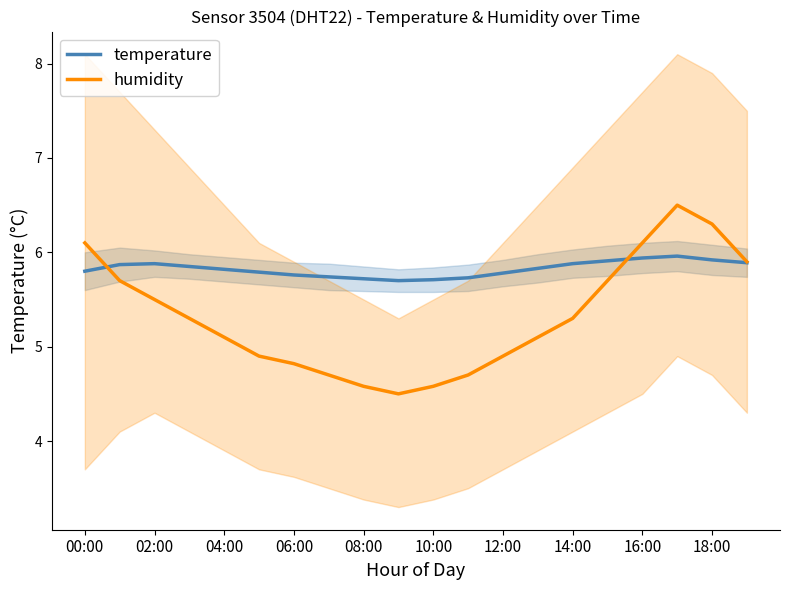

Is it true that temperature equals 8.0 at 02:00?

False